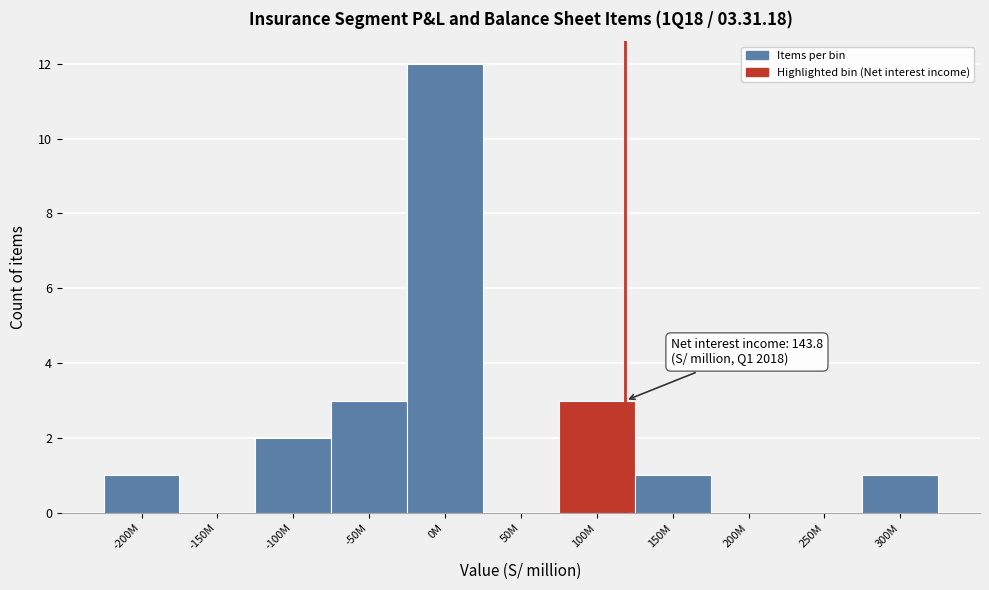

Reading right to left, transcribe all the data shown in this chart.

300M=1	250M=0	200M=0	150M=1	100M=3	50M=0	0M=12	-50M=3	-100M=2	-150M=0	-200M=1